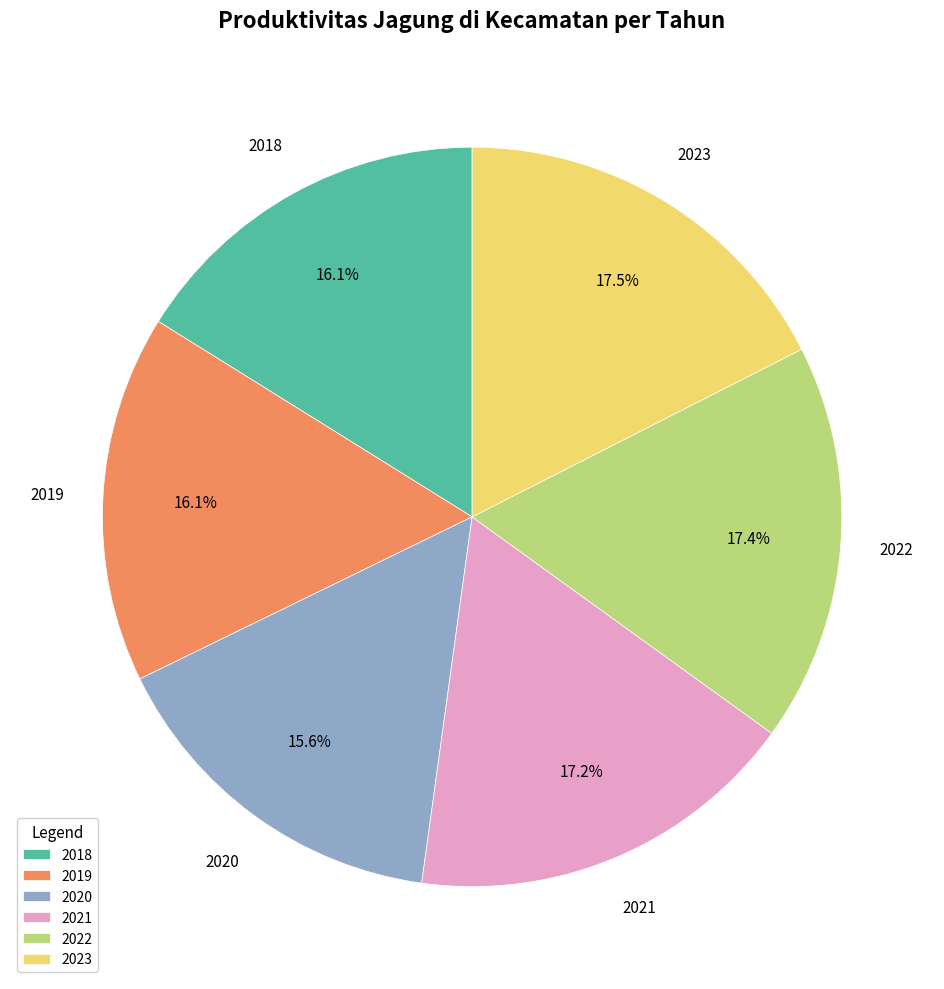

What percentage is NOT represented by 2020?

84.4%